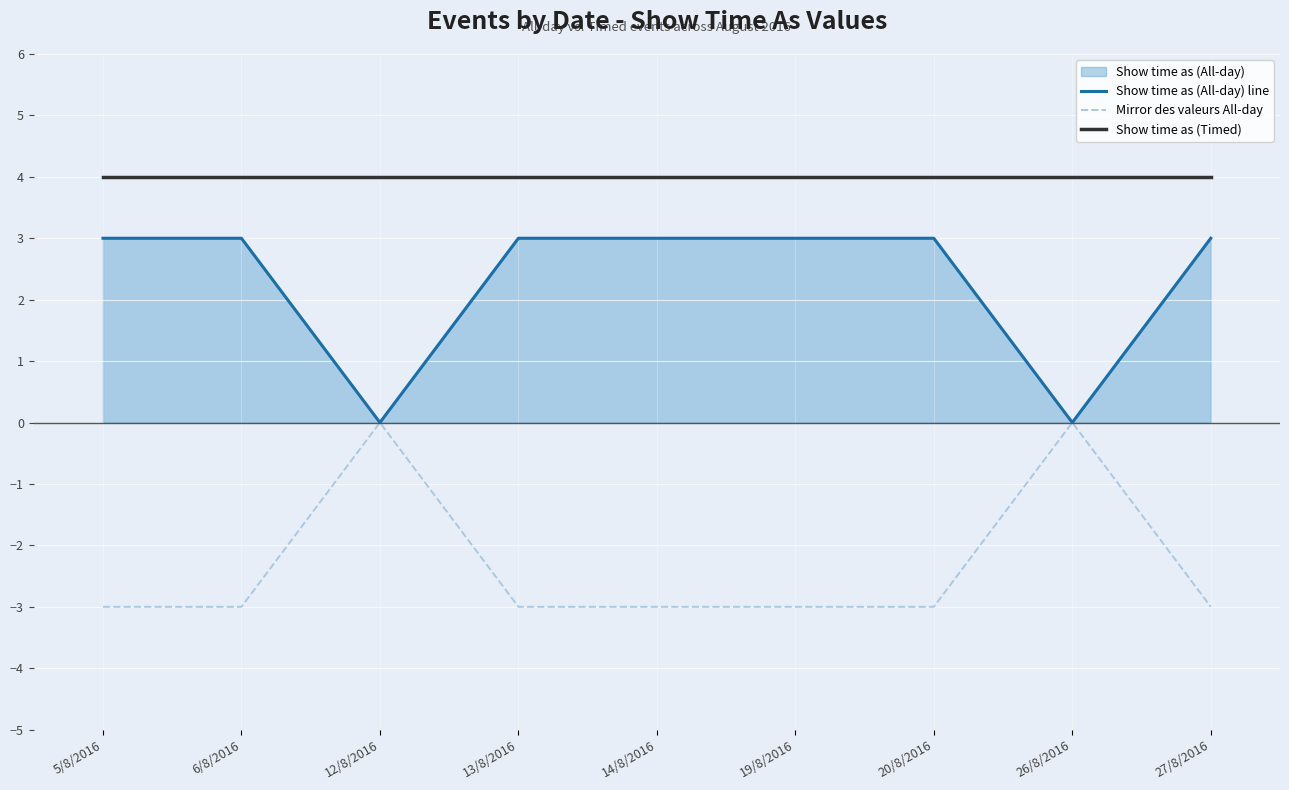

Rank the series at 5/8/2016 from highest to lowest value.

Show time as (Timed), Show time as (All-day) line, Mirror des valeurs All-day